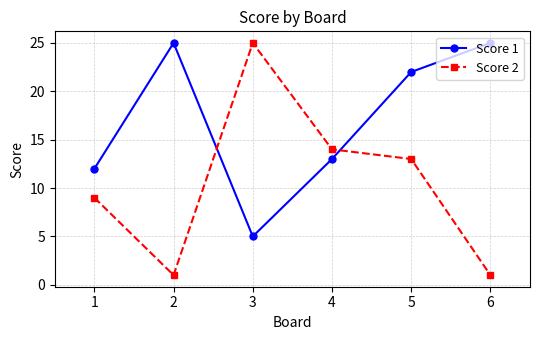

At how many categories does at least one series exceed 2?

6